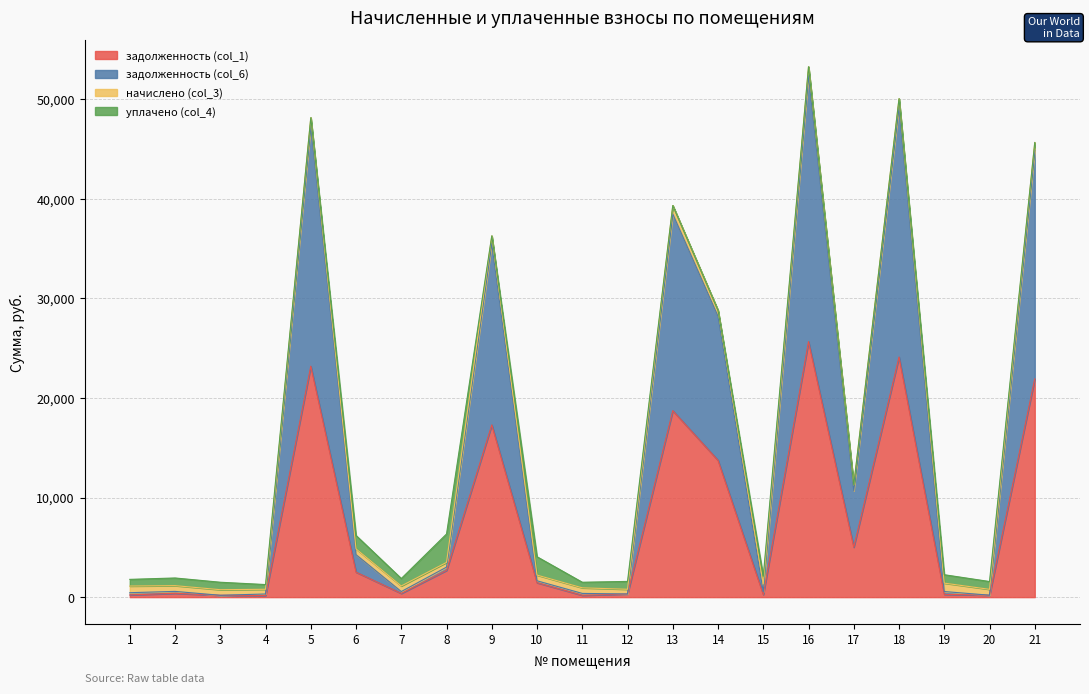

Which series has the largest range (max minus min)?

задолженность (col_6)